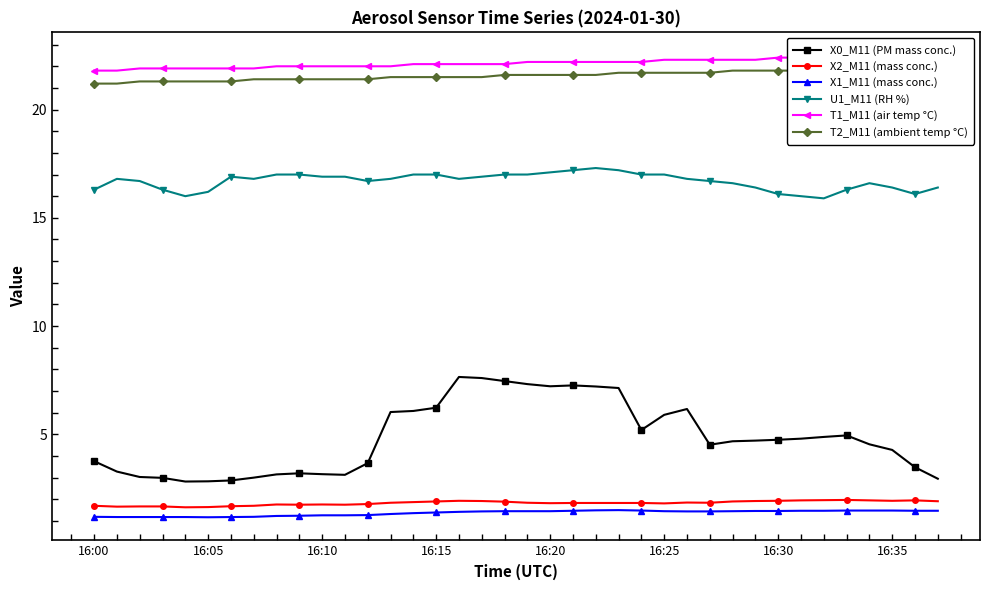

At 28, list the series in order from largest to smallest.

T1_M11 (air temp °C), T2_M11 (ambient temp °C), U1_M11 (RH %), X0_M11 (PM mass conc.), X2_M11 (mass conc.), X1_M11 (mass conc.)